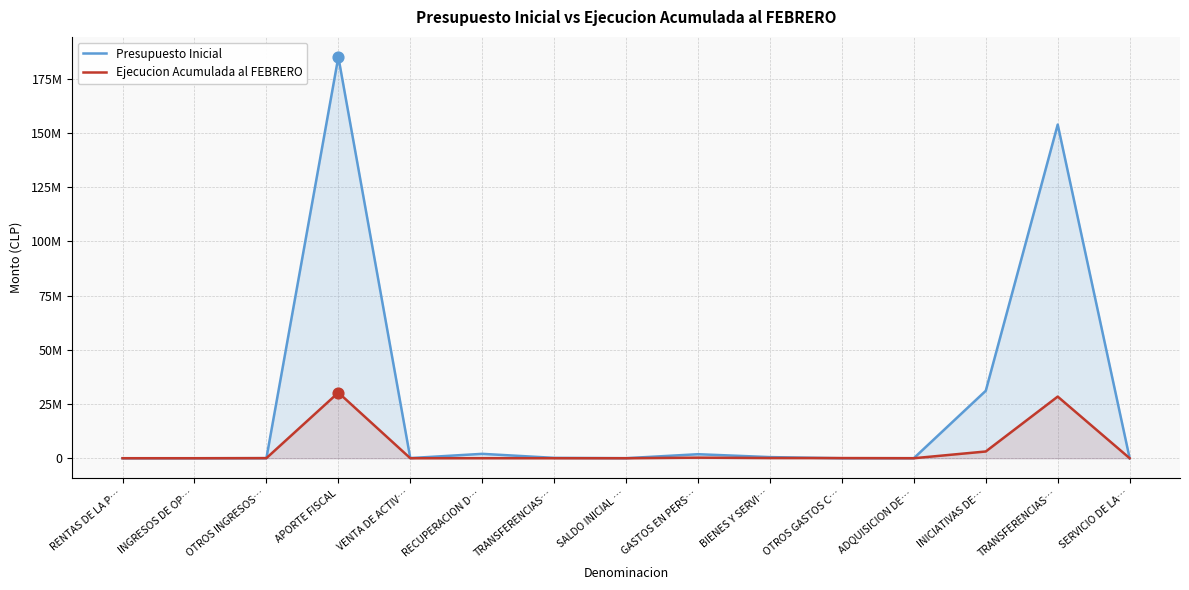

Which series has the largest total across all categories?

Presupuesto Inicial